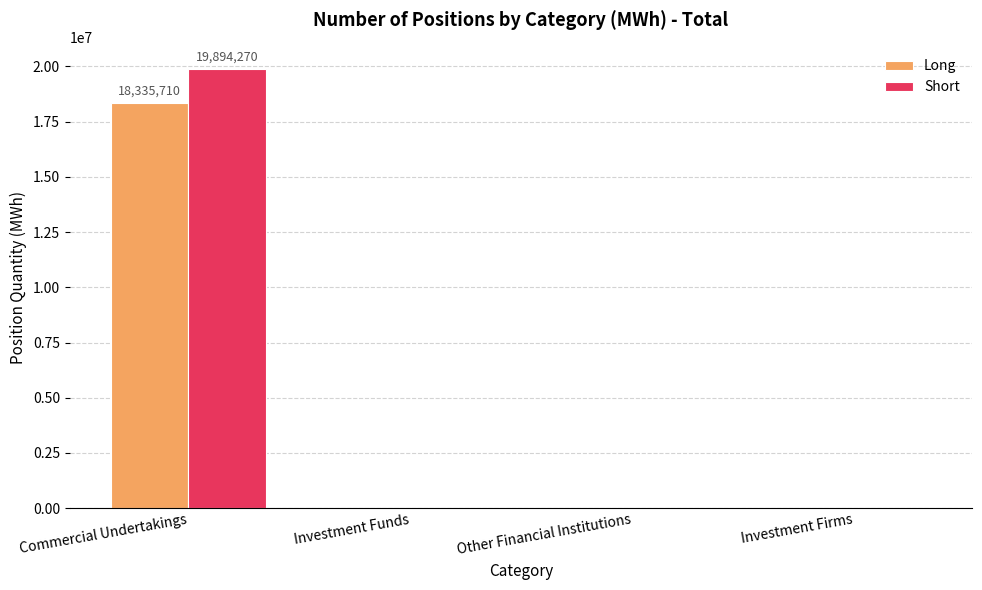

At which category is the sum across all series the highest?

Commercial Undertakings